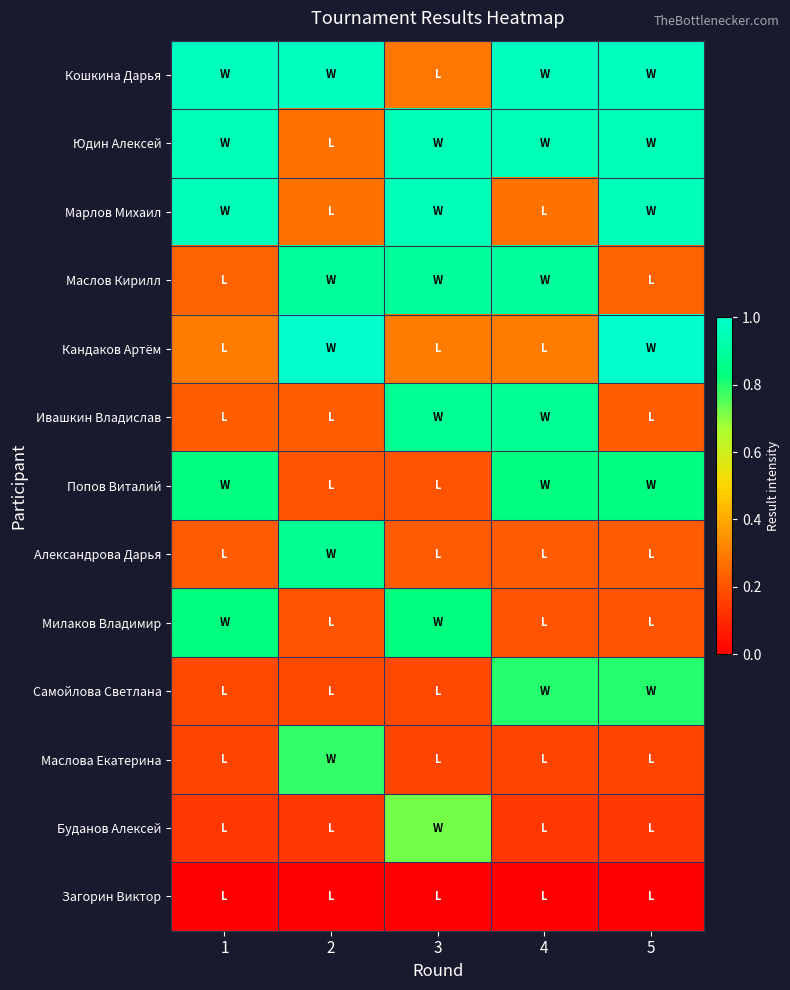

What is the total value across all series at 3?

6.6